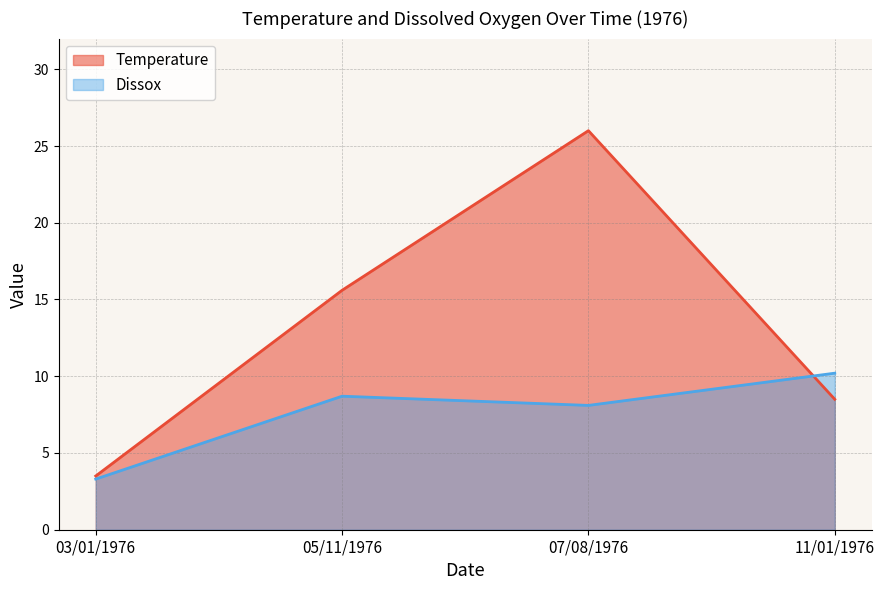

Reading left to right, extract all data points from this chart.

Temperature: 3.5	15.6	26.0	8.5
Dissox: 3.3	8.7	8.1	10.2